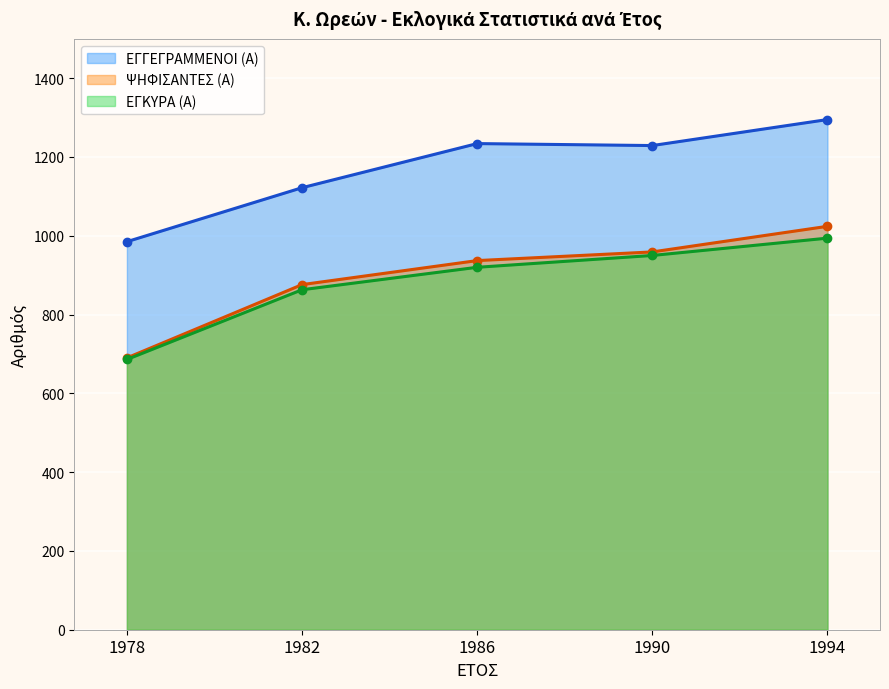

Is the value of ΨΗΦΙΣΑΝΤΕΣ (Α) at 1978 greater than the value of ΕΓΓΕΓΡΑΜΜΕΝΟΙ (Α) at 1994?

No